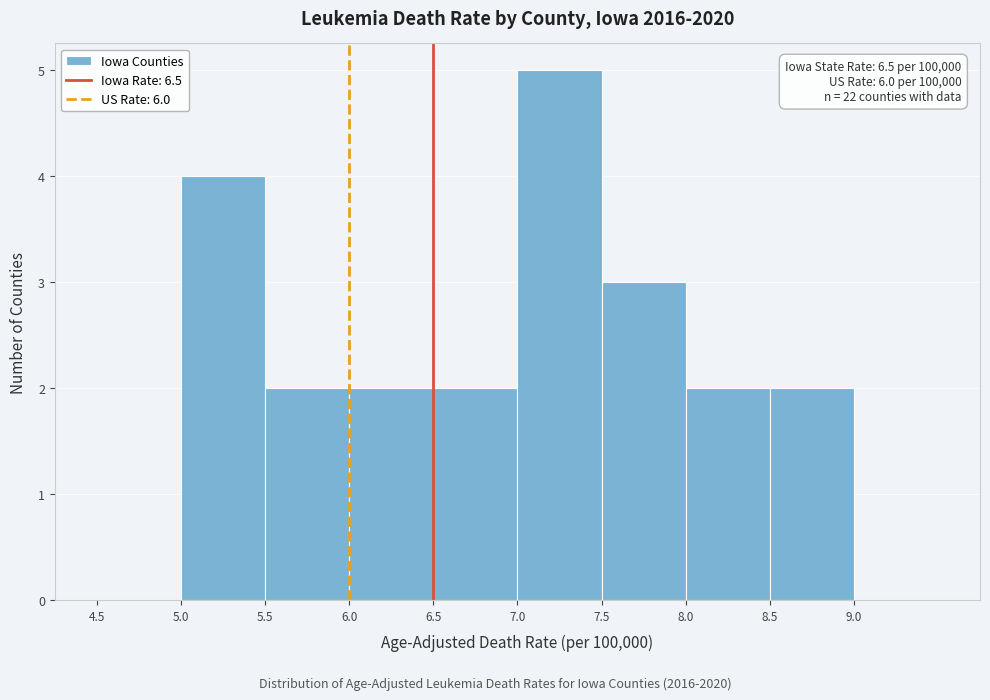

Which range on the x-axis has the tallest bar?

7.0 to 7.5